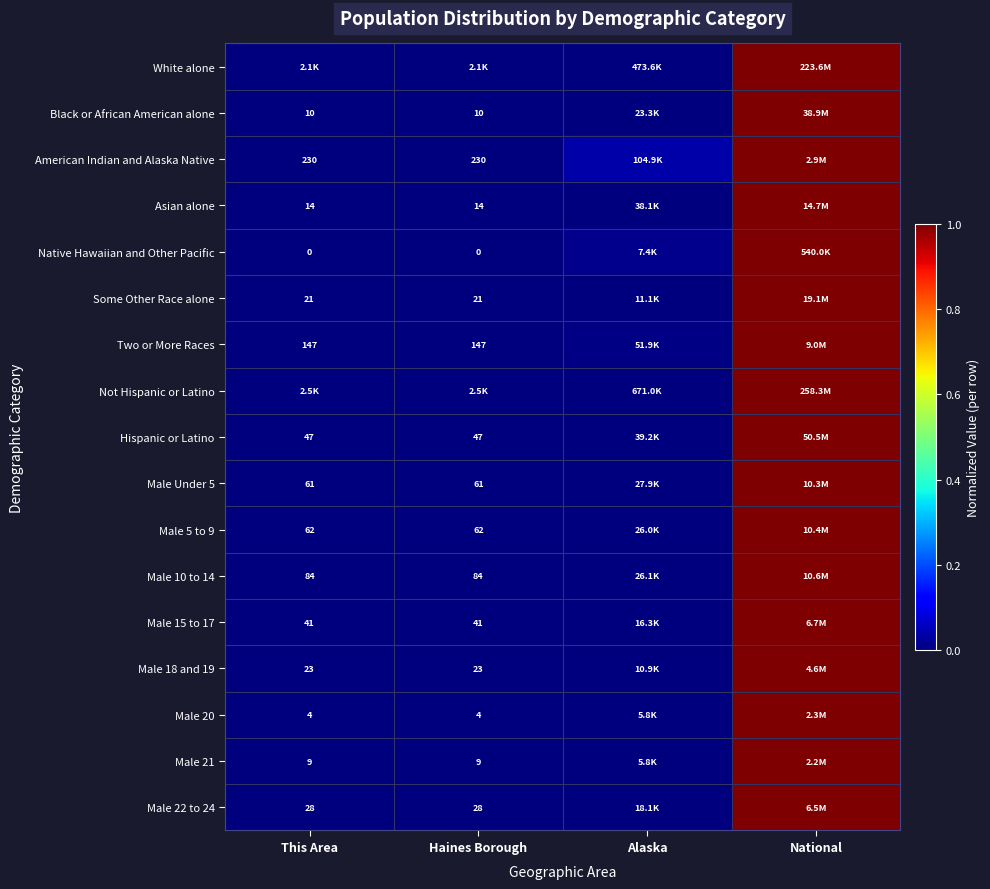

Which category has the lowest value across all series?

This Area